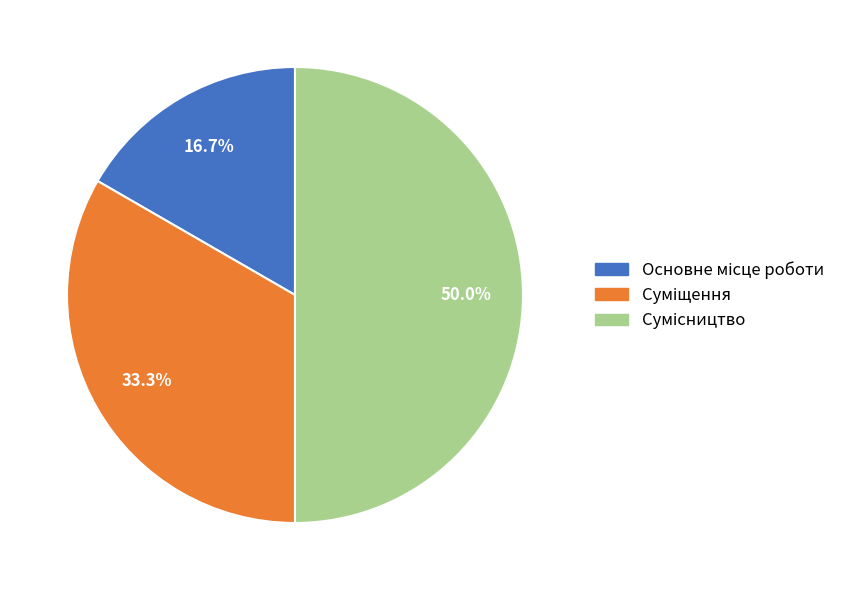

Count the number of slices in the pie.

3